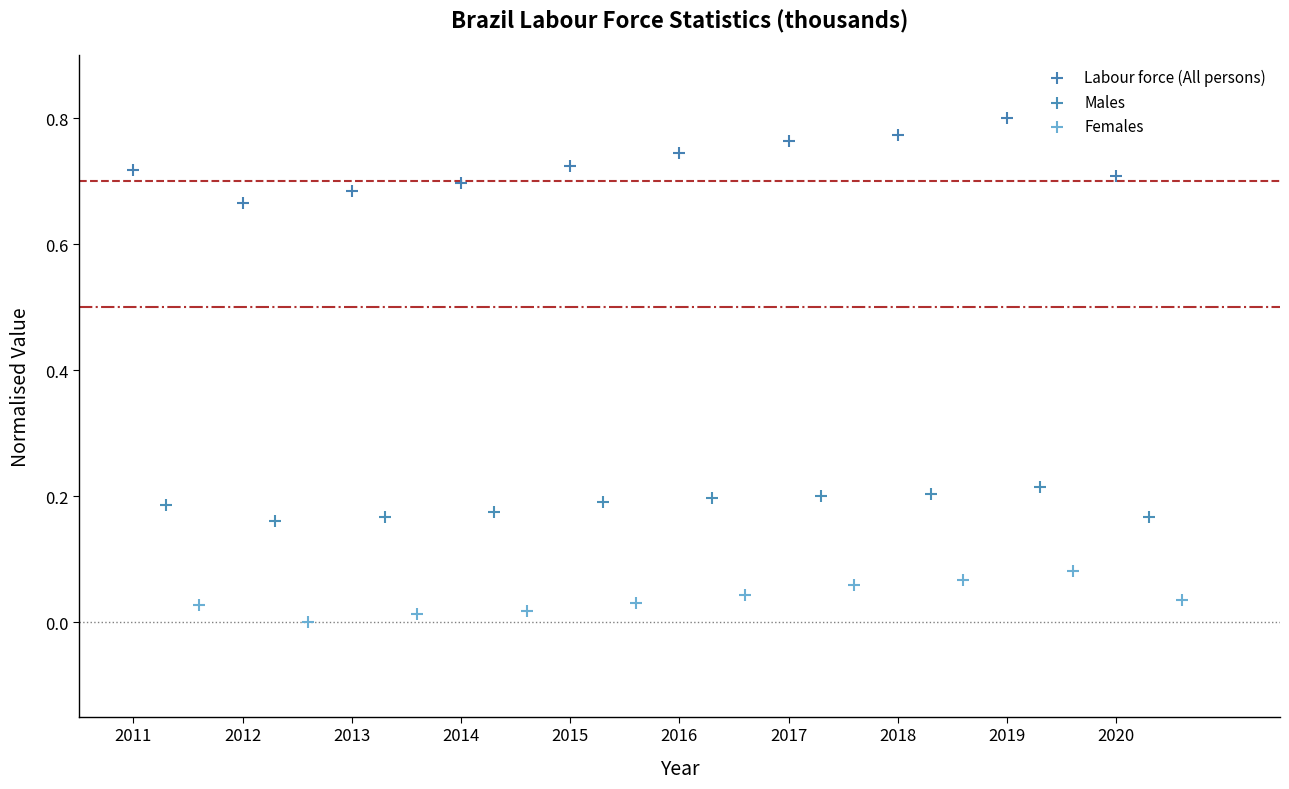

Which series contains the highest Y value?

Labour force (All persons)